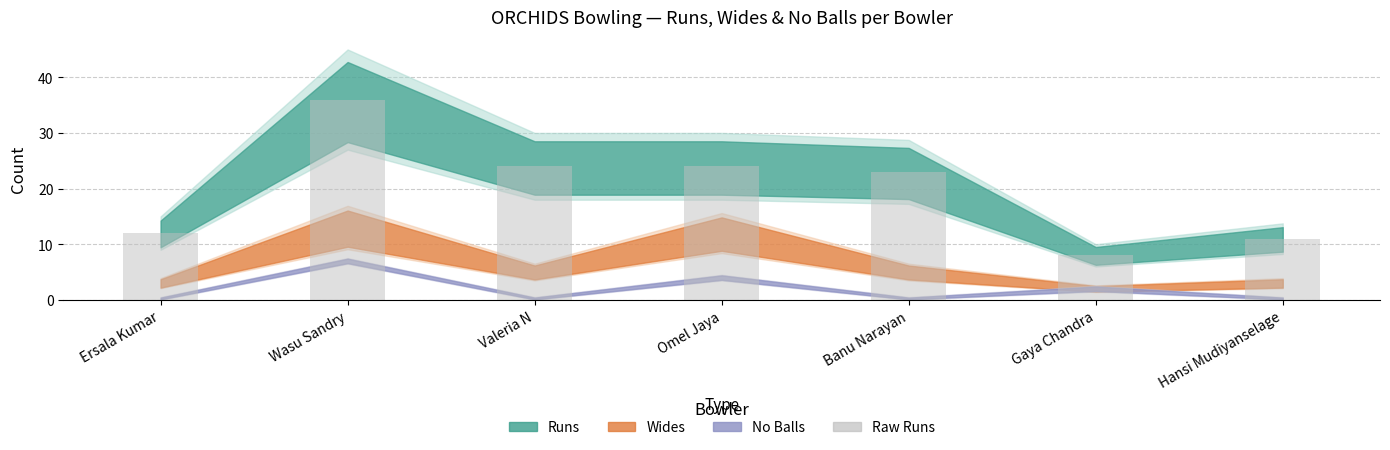

Are the bars horizontal?

No